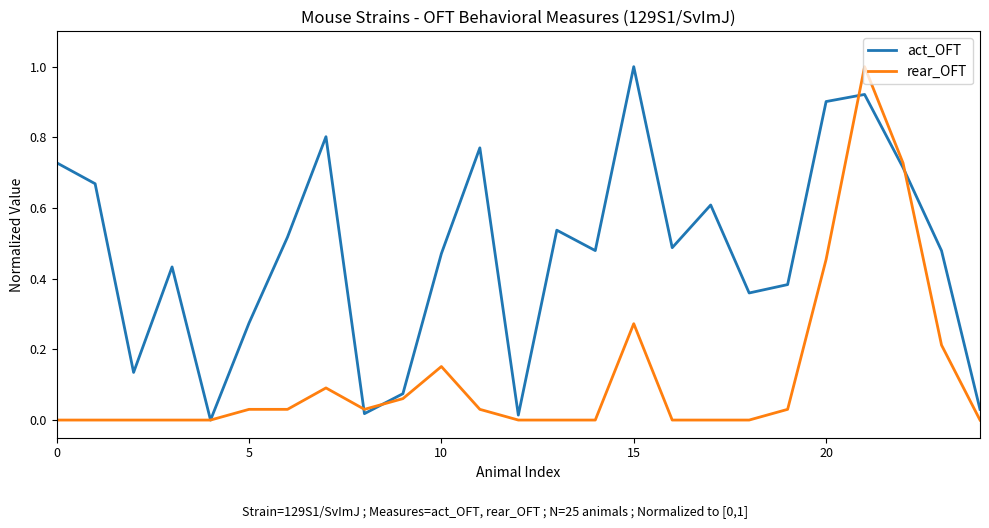

Rank the series by their average value, from highest to lowest.

act_OFT, rear_OFT